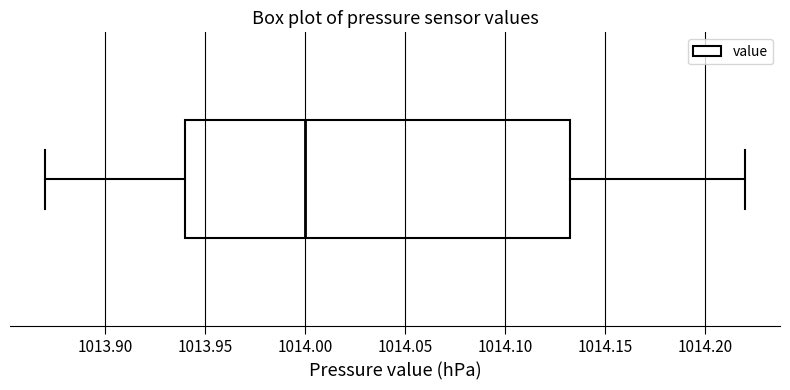

Read this box plot against the x-axis: the position of the median line, the range covered by the box, and the ends of both whiskers. The values are not printed on the chart, so give them approximately, as read against the axis.

median 1014.000, box 1013.940 to 1014.135, whiskers 1013.870 to 1014.220